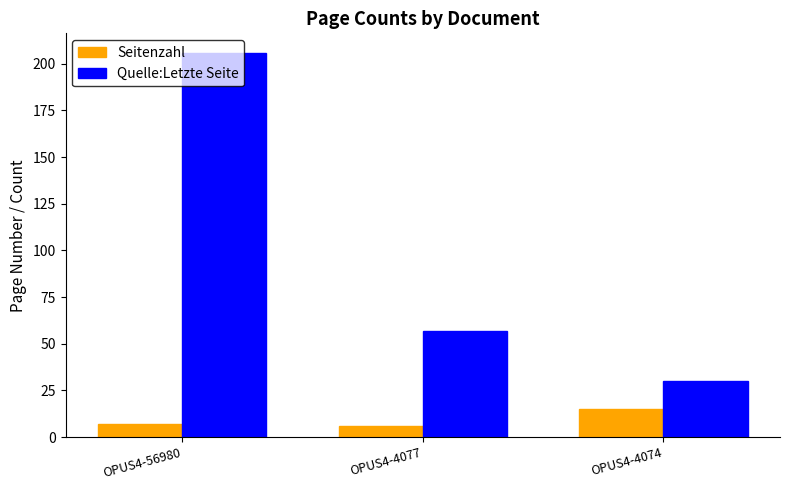

The Seitenzahl series shows 15 at OPUS4-4074. True or false?

True